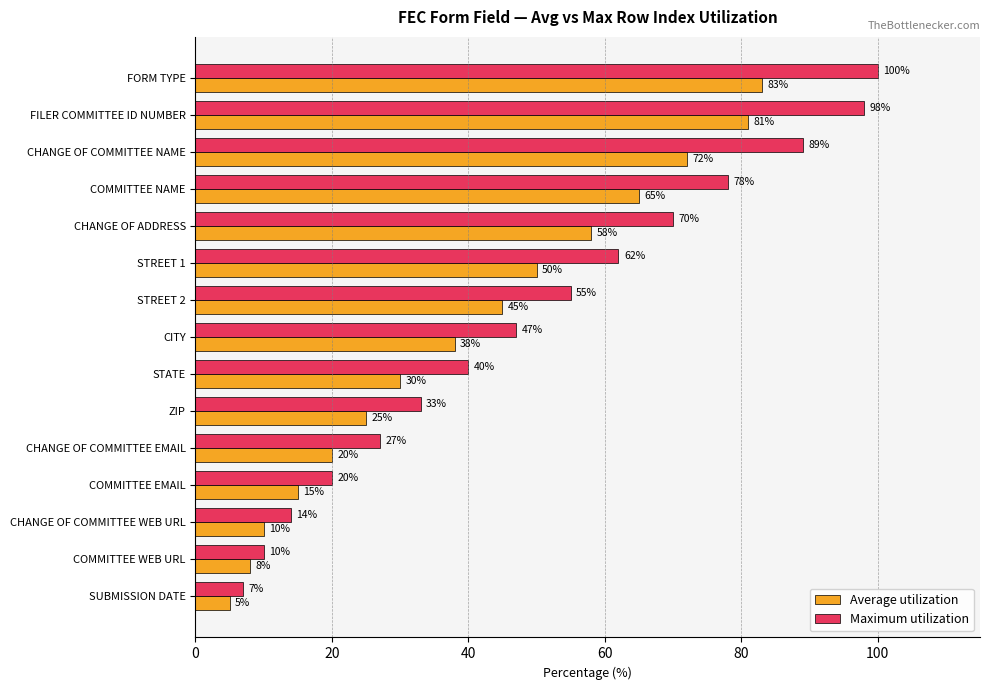

What is the sum of all Maximum utilization values?

750